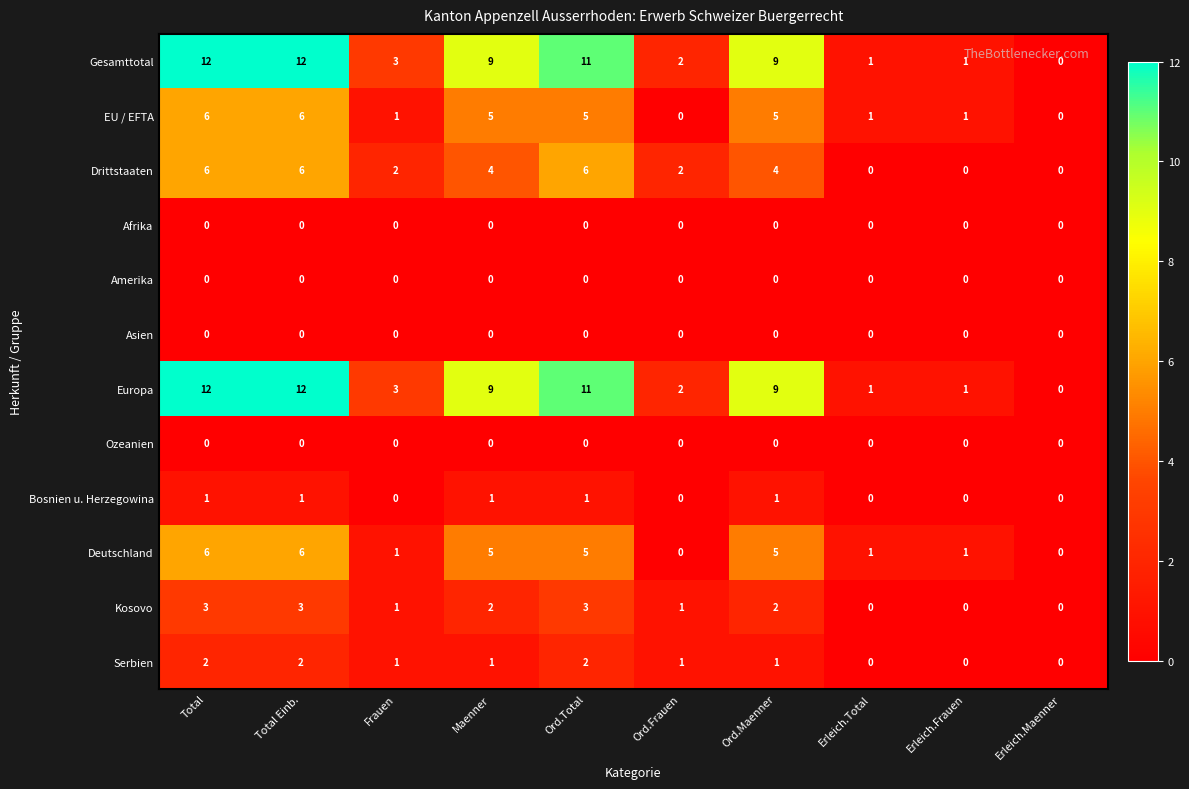

The value of Gesamttotal at Erleich.Frauen is 1. True or false?

True